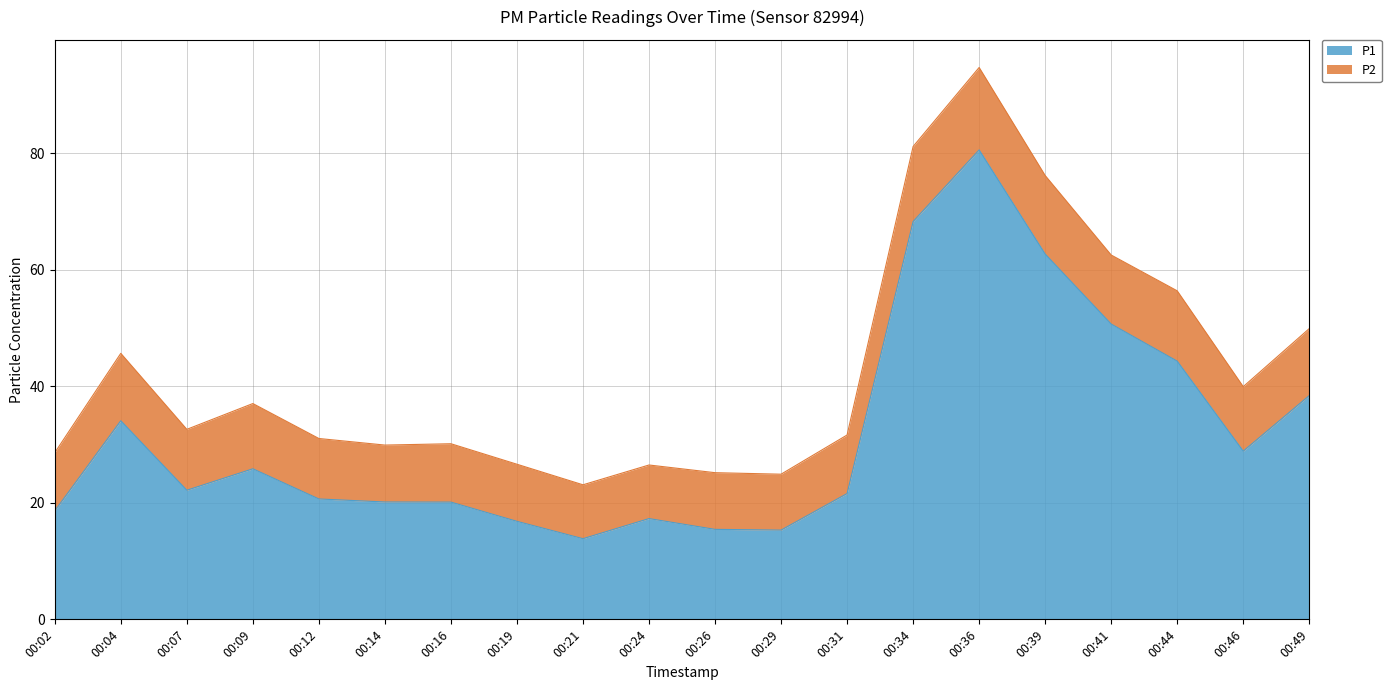

What is the change in value from 00:09 to 00:31?

-4.2